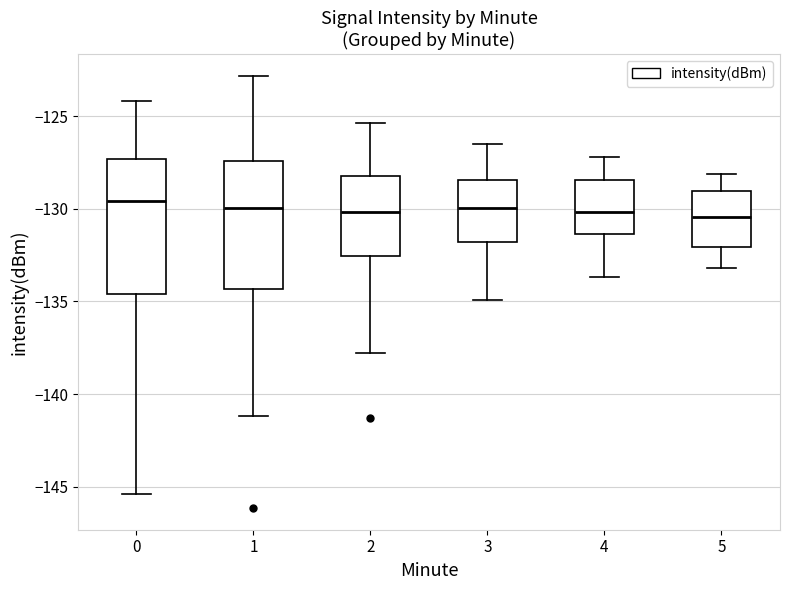

Where does the lower whisker of the box at x = 1 end on the y-axis? The values are not printed on the chart, so give them approximately, as read against the axis.

-141.0